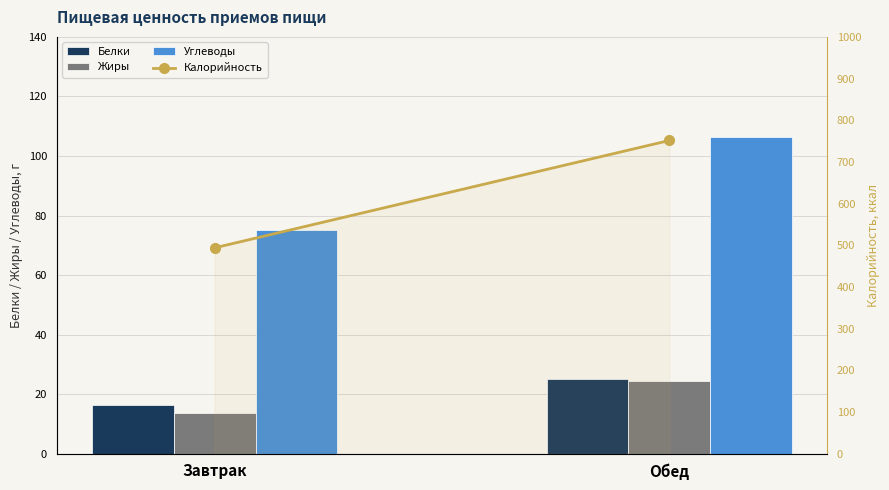

Reading left to right, list all the values displayed in this chart.

Белки: Завтрак=16.4	Обед=25.1
Жиры: Завтрак=13.5	Обед=24.4
Углеводы: Завтрак=75.2	Обед=106.5
Калорийность: Завтрак=494.0	Обед=751.6